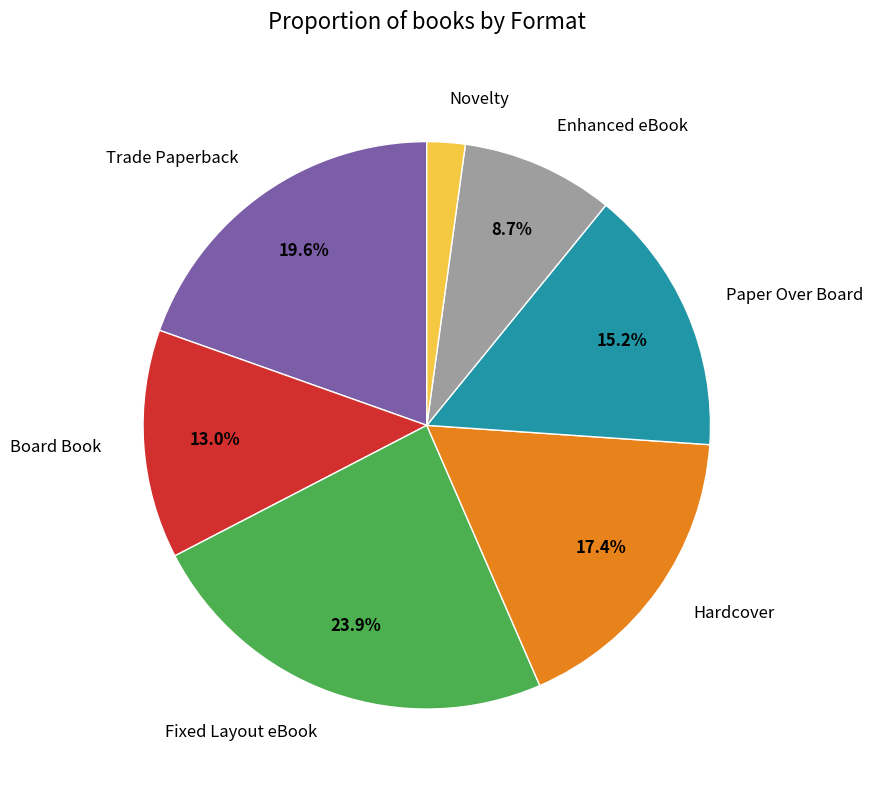

Is there a majority slice in this chart?

No